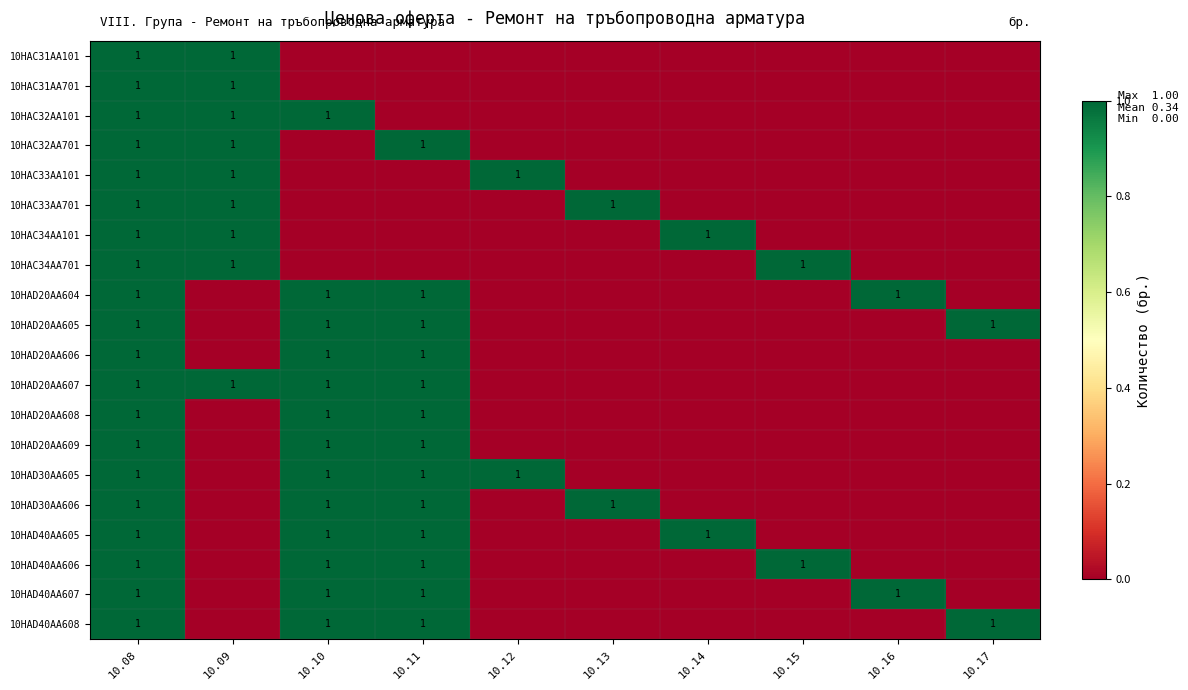

The 10HAC33AA101 series shows 2 at 10.09. True or false?

False